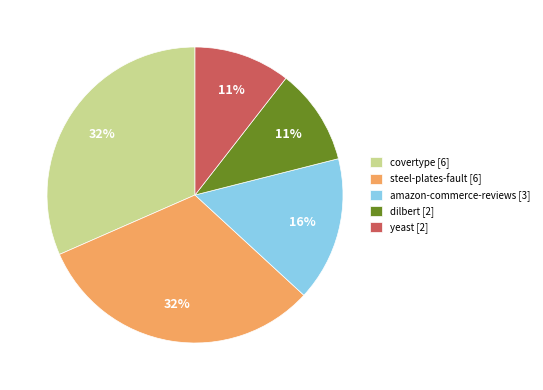

Is it true that yeast [2] is 11% of the pie?

True